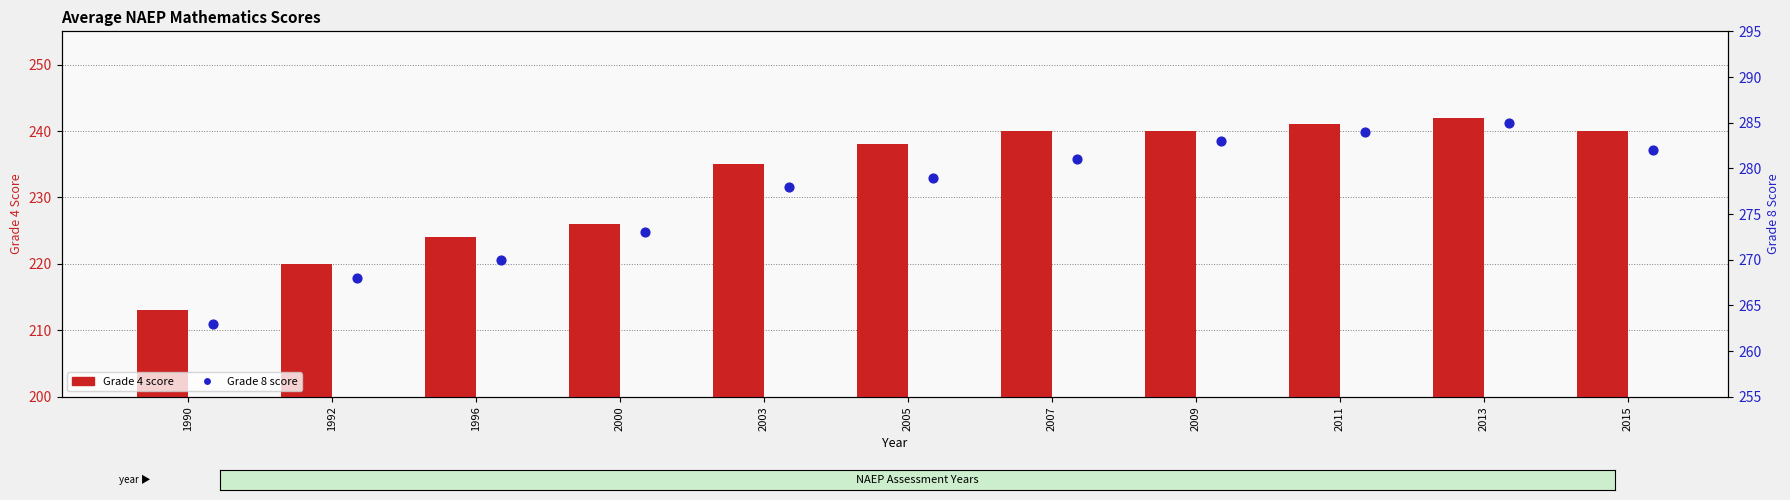

Which series has the largest Y range (max minus min)?

Grade 4